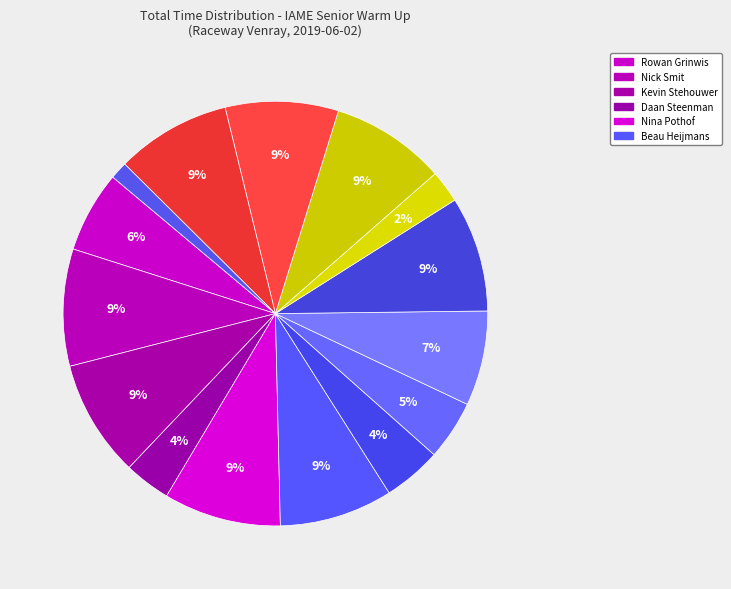

How many segments does this pie chart have?

15